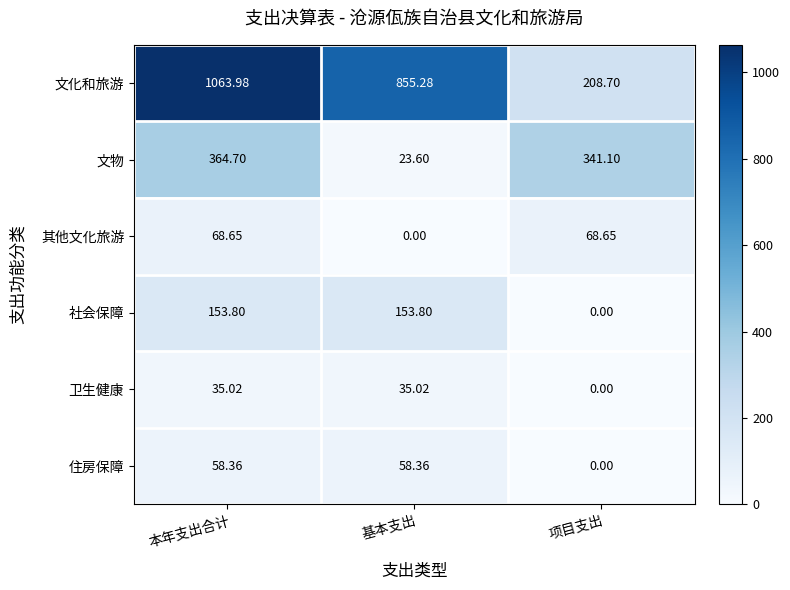

At which label is 文化和旅游 closest to 636?

基本支出